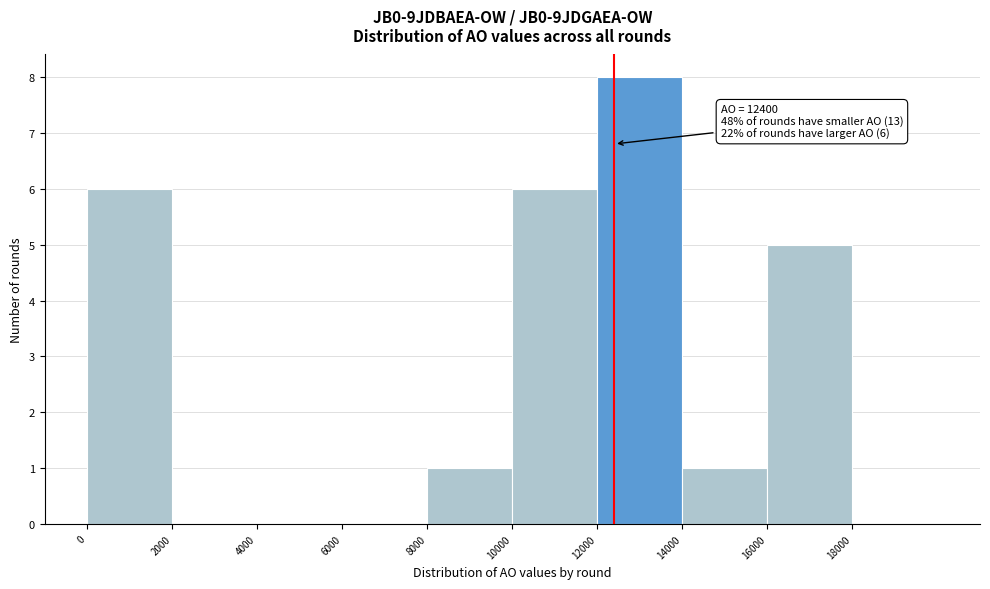

Which range on the x-axis has the tallest bar?

12000 to 14000